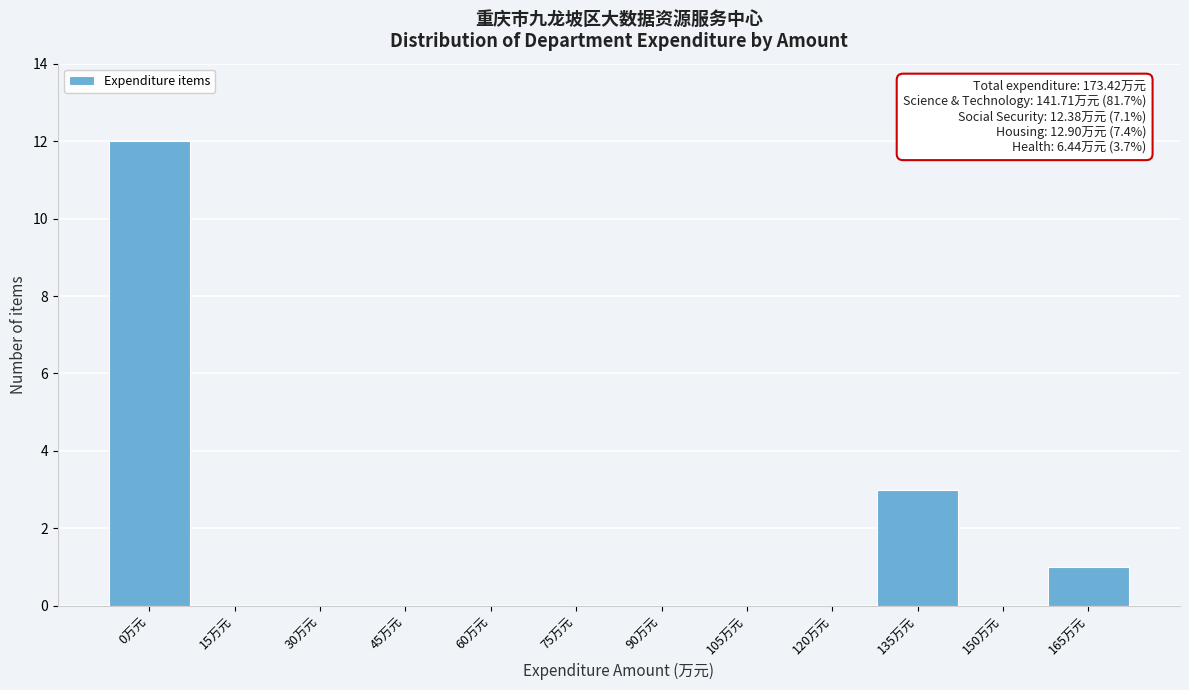

Reading left to right, list all the values displayed in this chart.

0万元=12	15万元=0	30万元=0	45万元=0	60万元=0	75万元=0	90万元=0	105万元=0	120万元=0	135万元=3	150万元=0	165万元=1